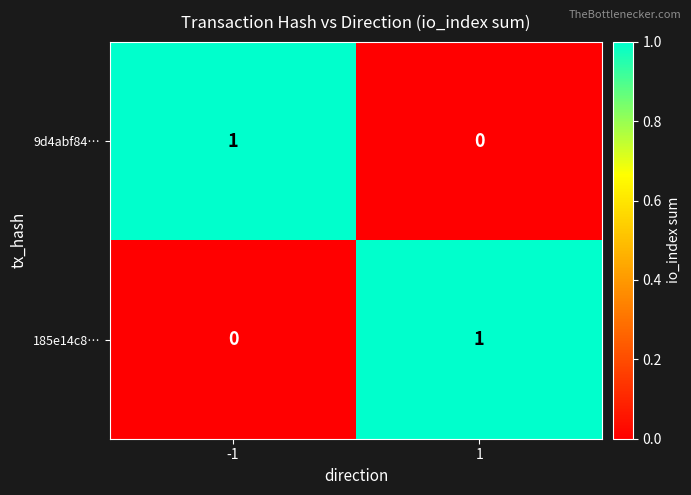

Is the value of 185e14c8… at -1 greater than the value of 9d4abf84… at -1?

No